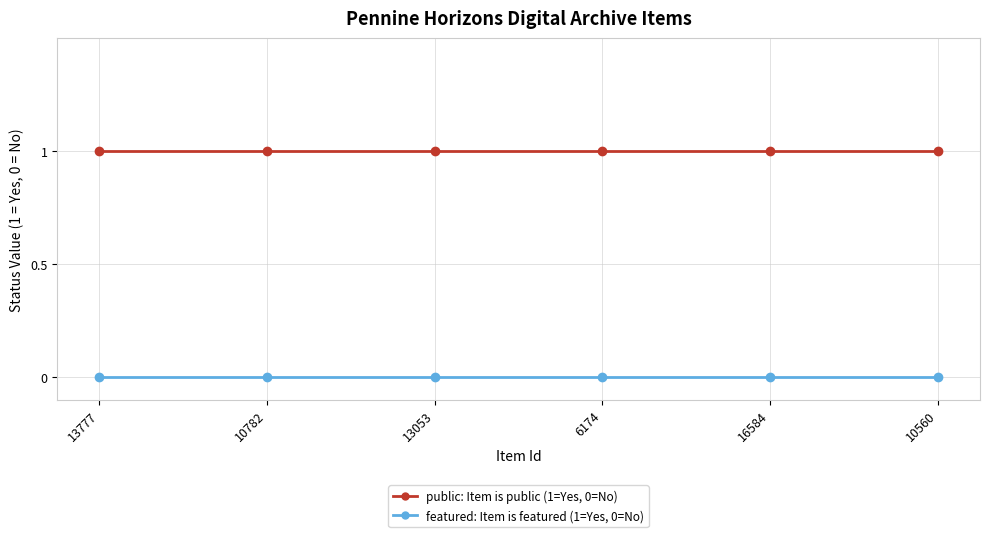

What position from the right is 6174?

3